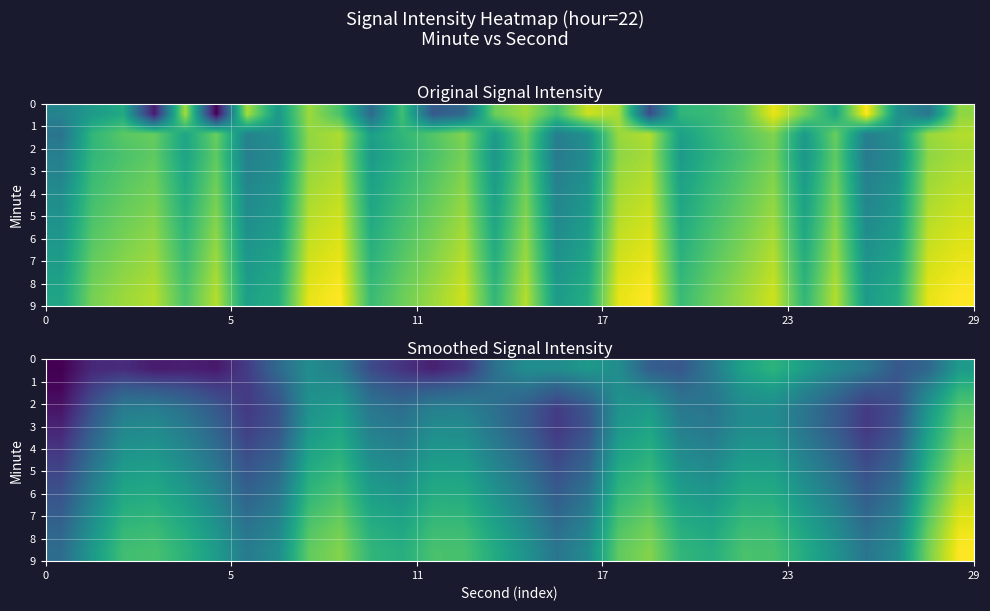

How many distinct data groups are displayed?

10